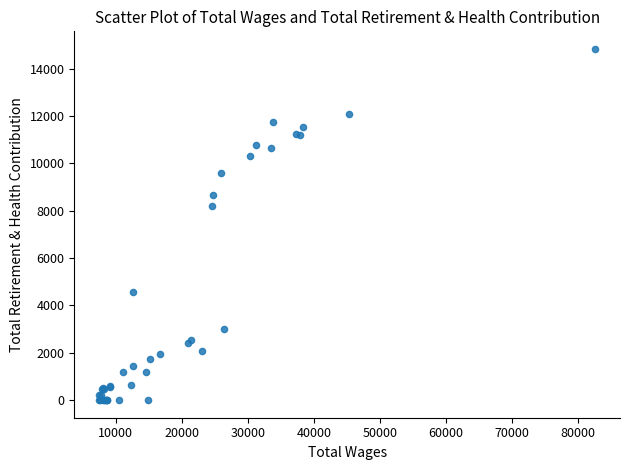

What Y value in the scatter plot is closest to 7415?

8191